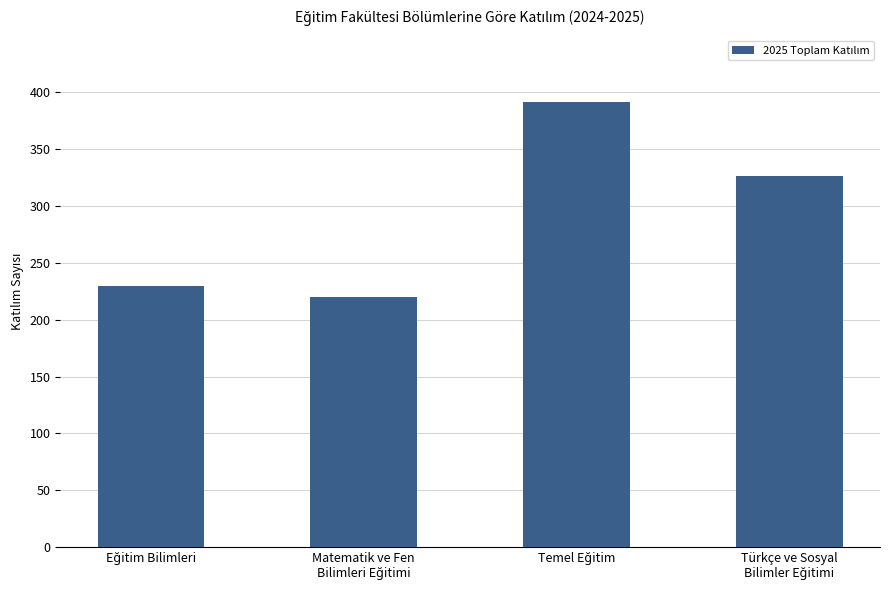

What is the average value?

292